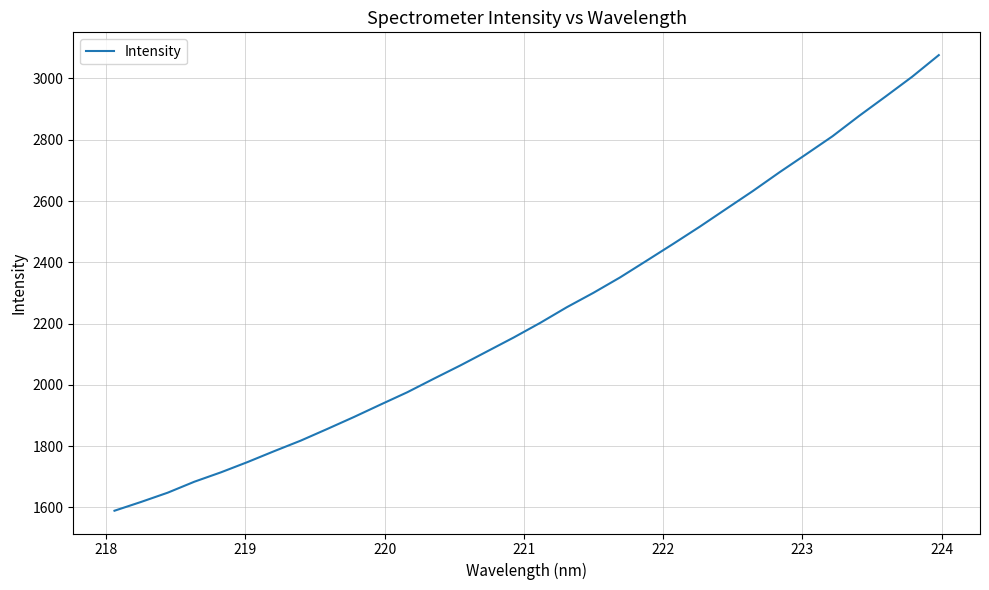

What is the maximum value shown in the chart?

3076.2